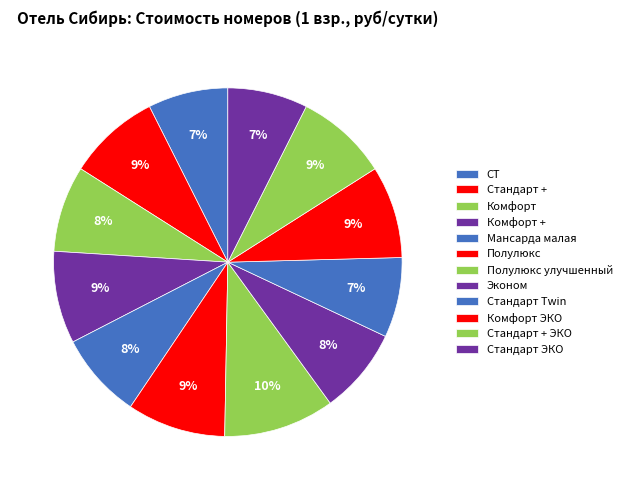

Is there any slice that represents more than half of the pie?

No